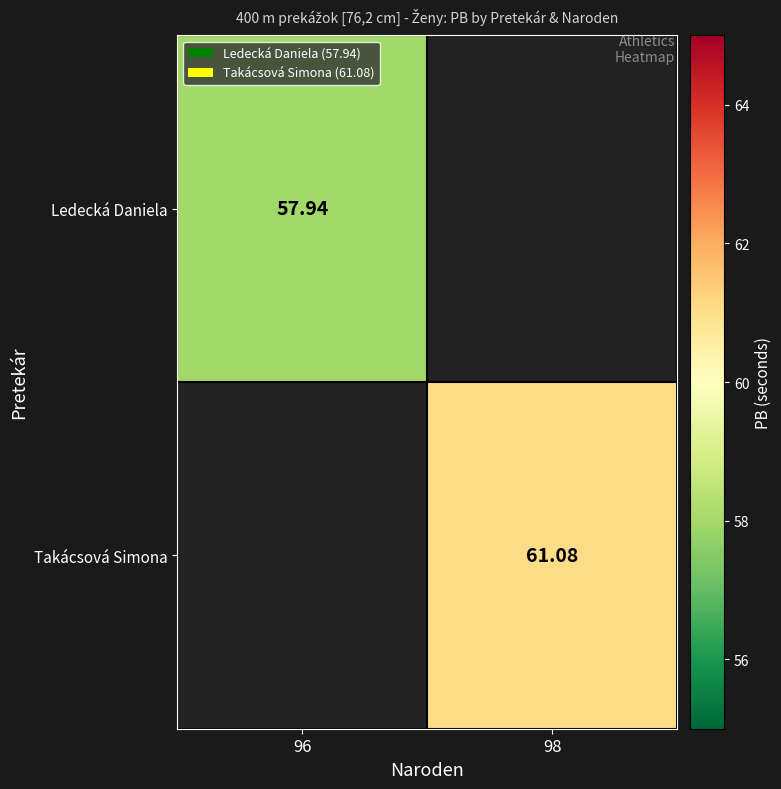

True or false: Ledecká Daniela has a value of -28.2 at 98.

False